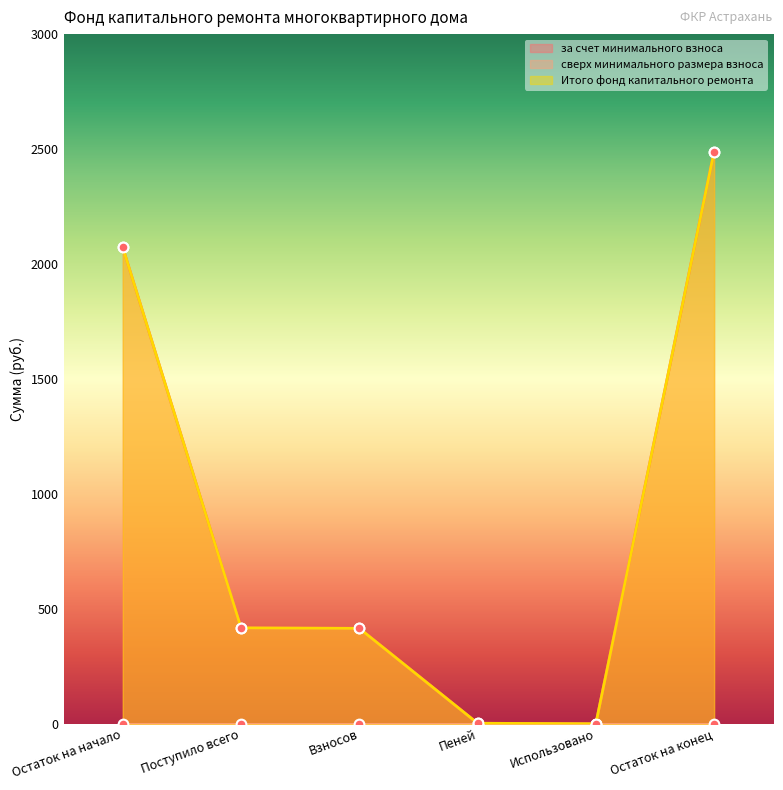

True or false: за счет минимального взноса has a value of 3.5 at Пеней.

False